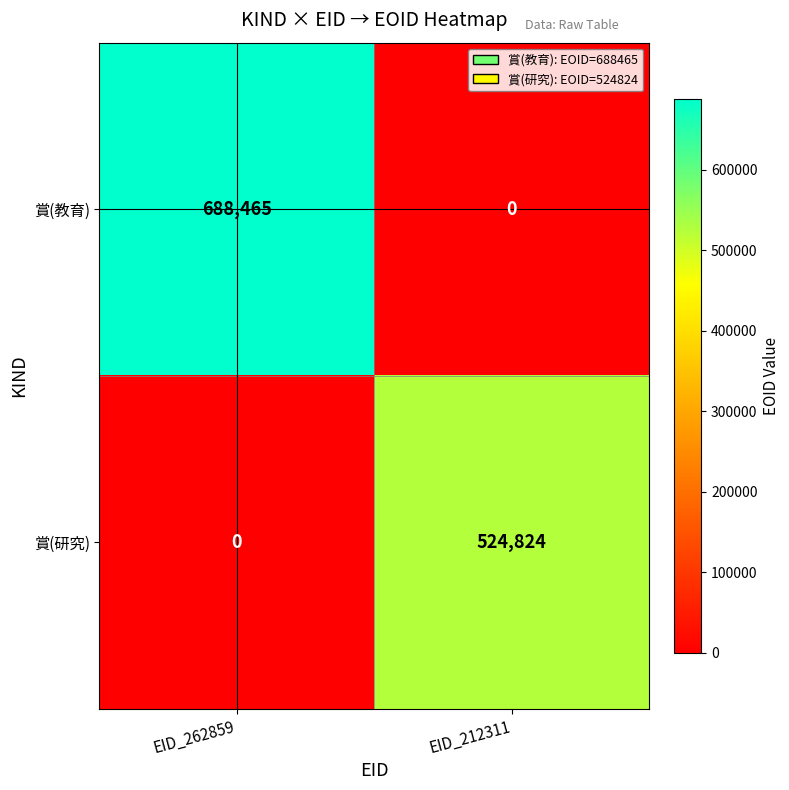

Reading left to right, list all the values displayed in this chart.

賞(教育): EID_262859=688465	EID_212311=0
賞(研究): EID_262859=0	EID_212311=524824